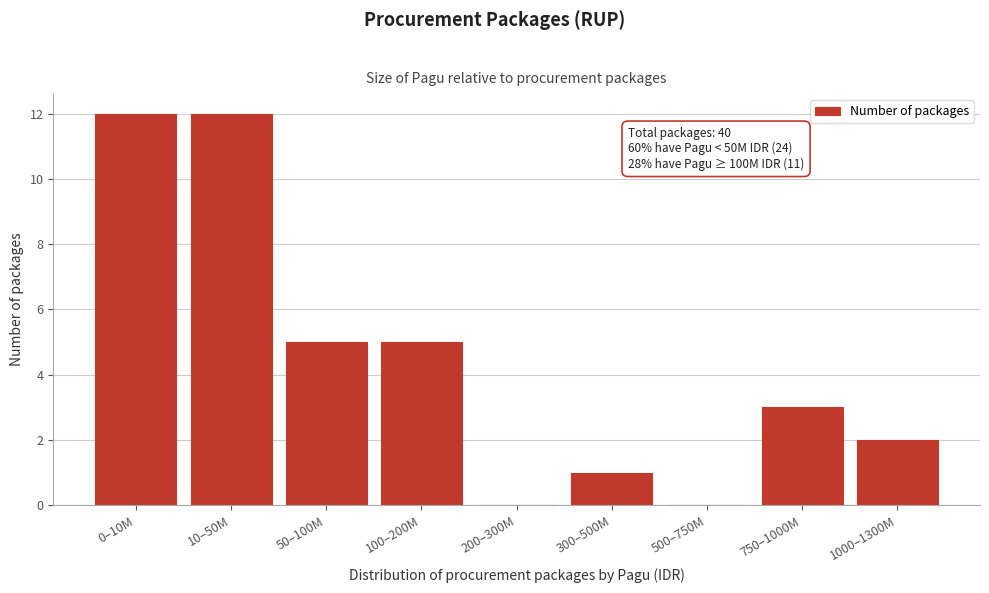

Reading left to right, list all the values displayed in this chart.

0–10M=12	10–50M=12	50–100M=5	100–200M=5	200–300M=0	300–500M=1	500–750M=0	750–1000M=3	1000–1300M=2